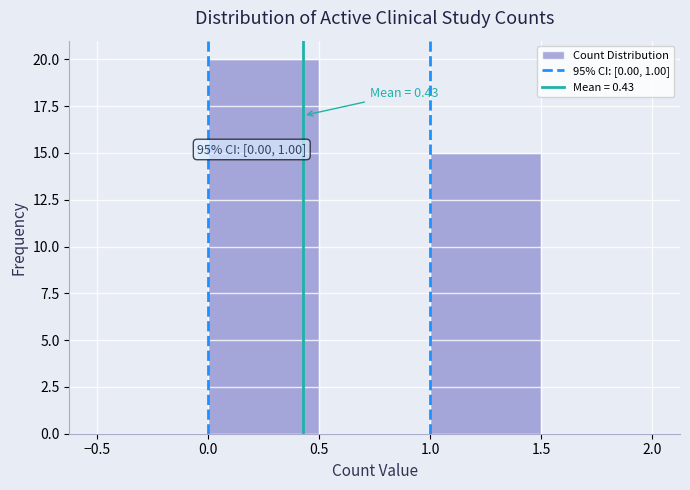

Over which range of the x-axis is the bar tallest?

0.0 to 0.5